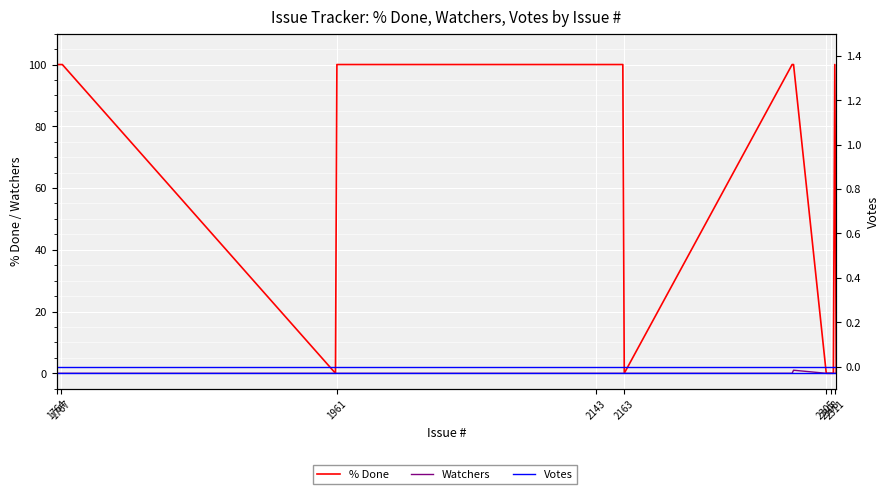

At how many categories does at least one series exceed 3?

14